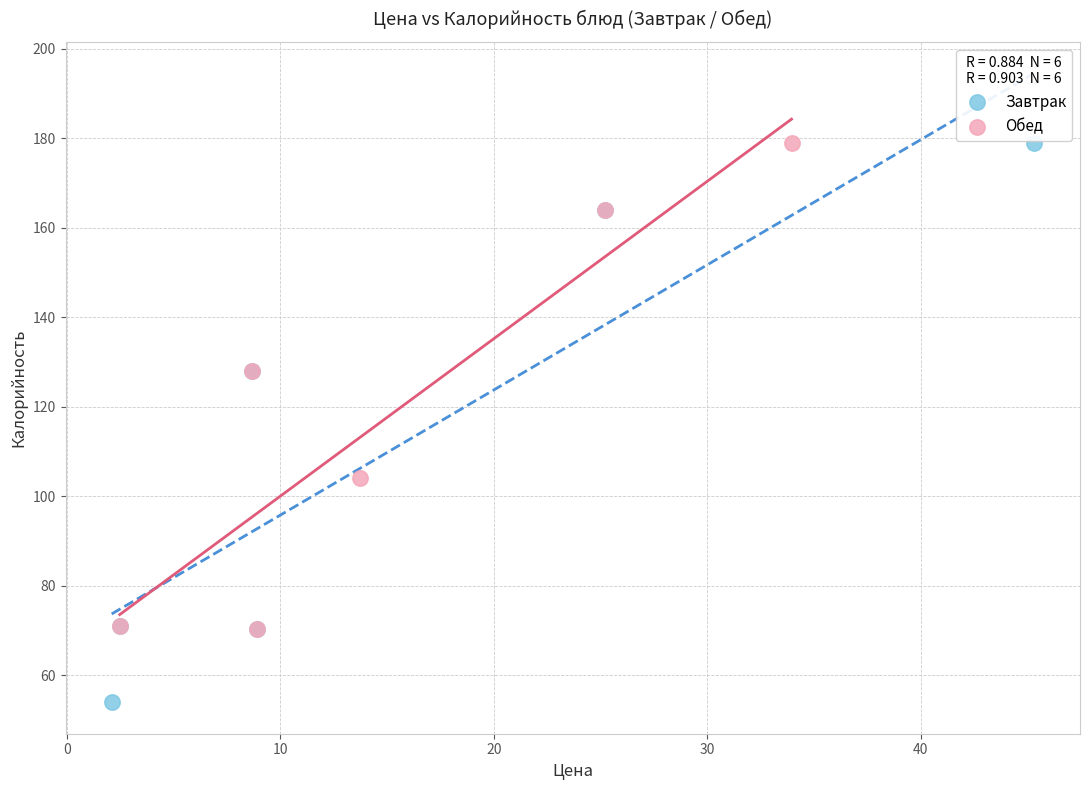

Which series reaches the minimum Y coordinate?

Завтрак